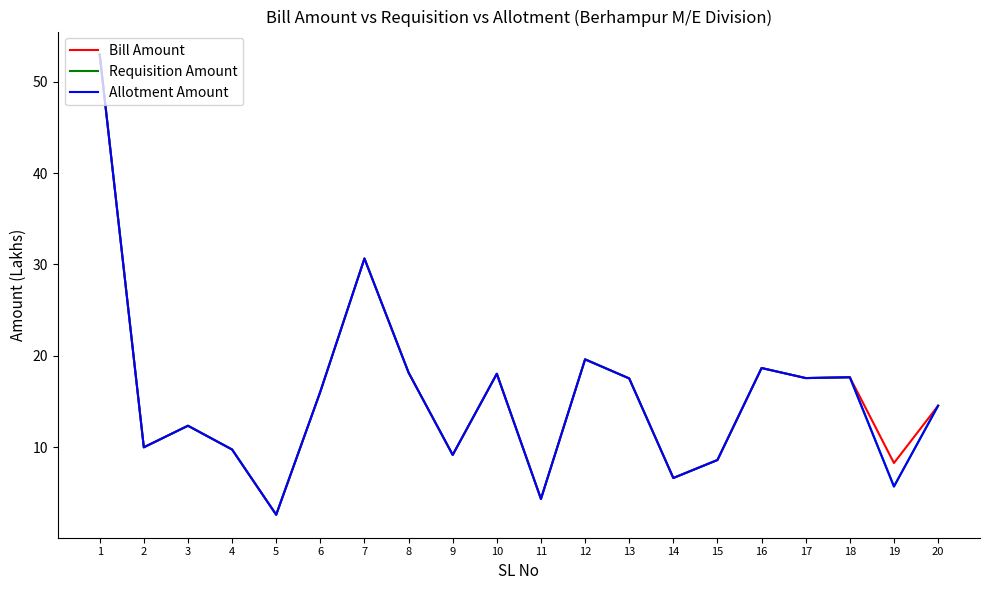

What is the difference between the Bill Amount values at 15 and 17?

9.0